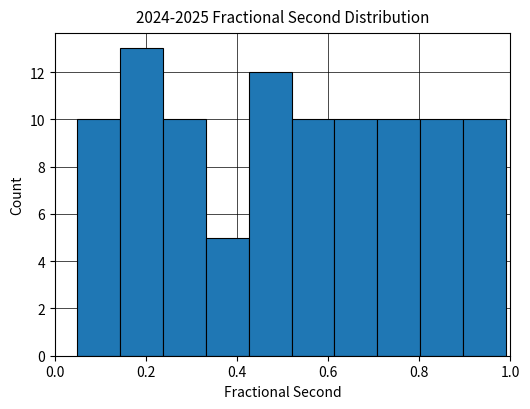

Which range on the x-axis has the tallest bar?

0.14 to 0.24